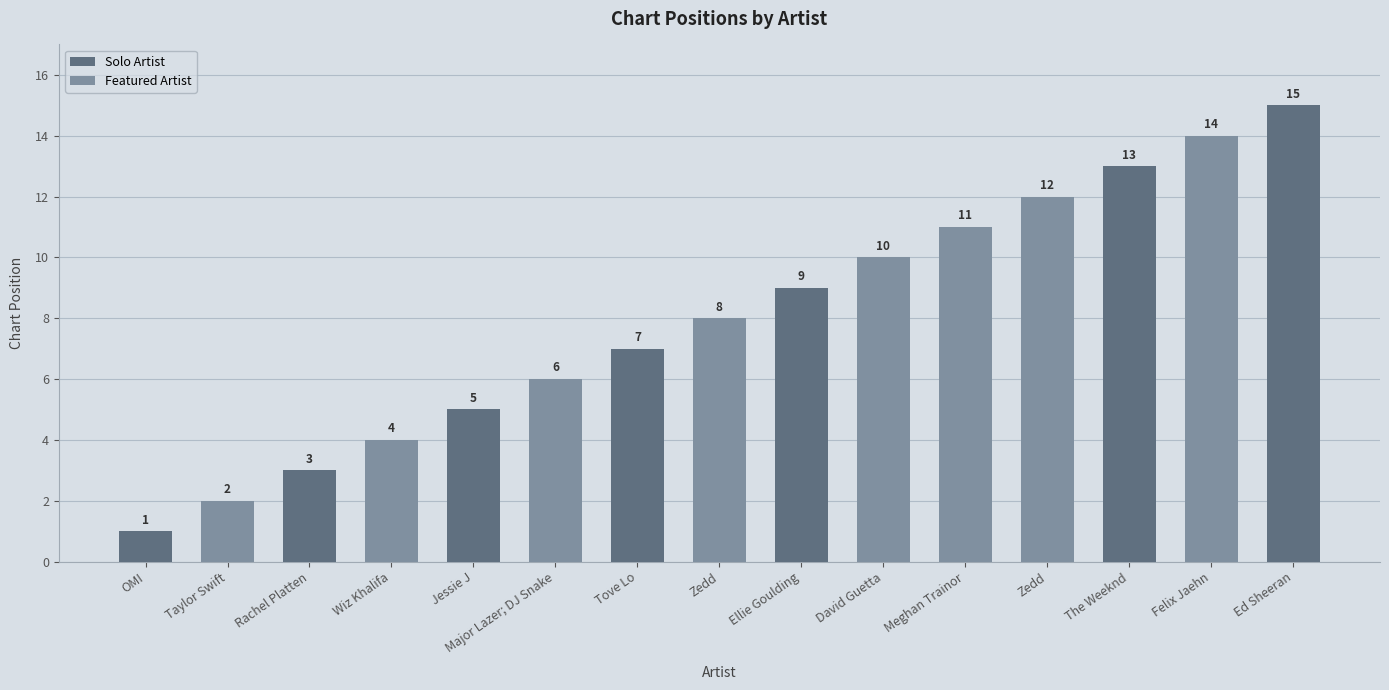

What is the sum of all values?

120